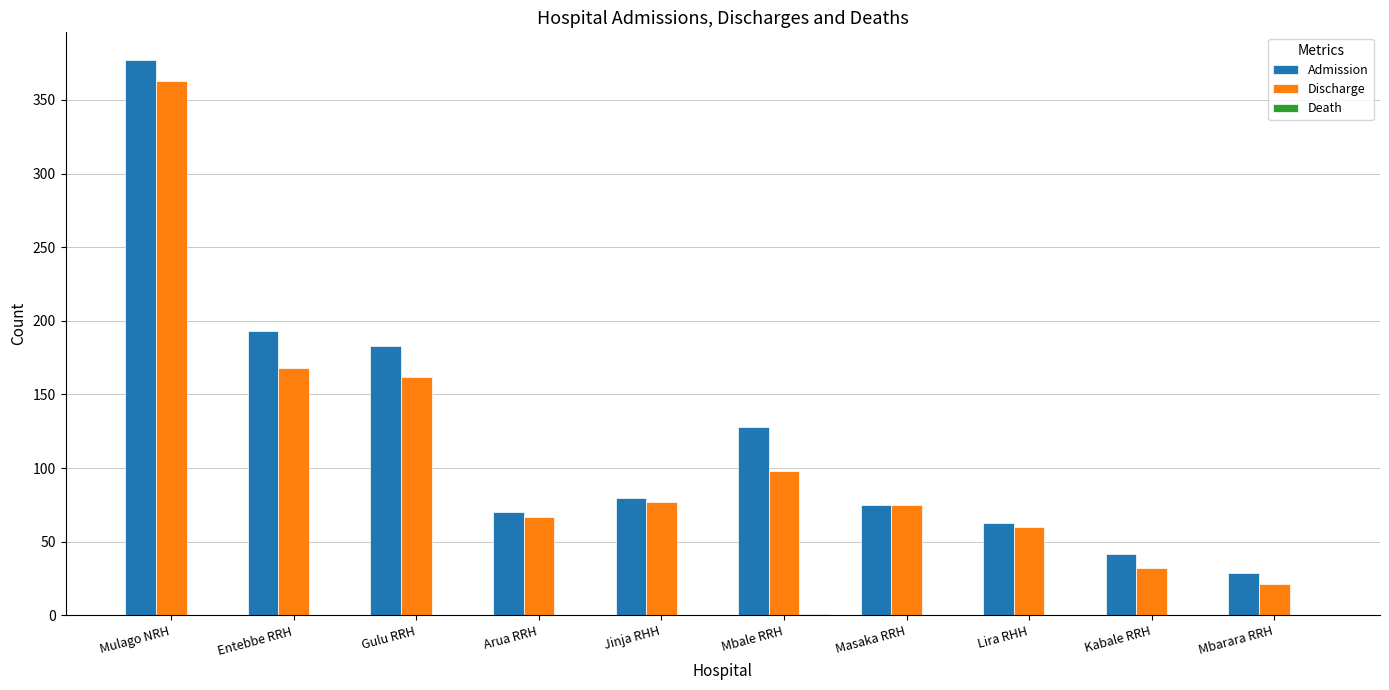

The value of Admission at Masaka RRH is 113. True or false?

False